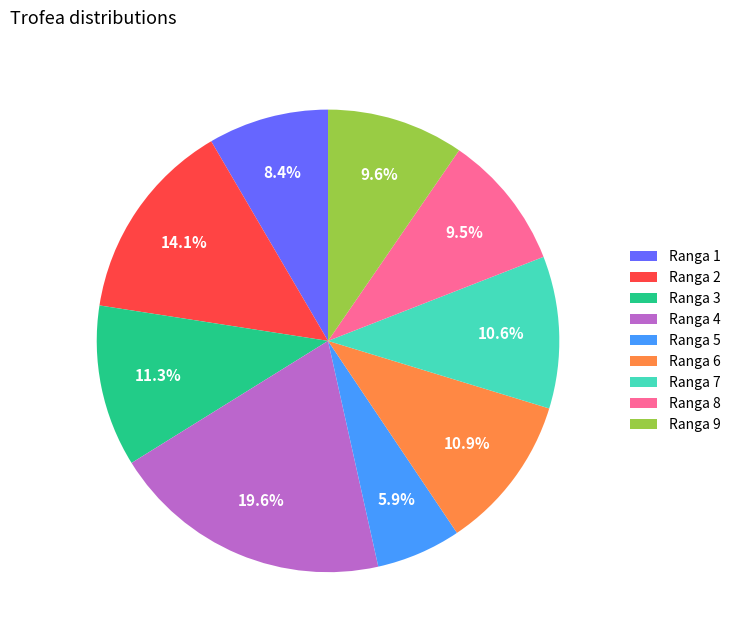

Is Ranga 7 the majority of the pie?

No